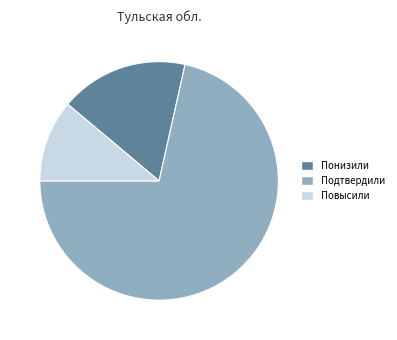

The Подтвердили slice represents 59% of the pie. True or false?

False